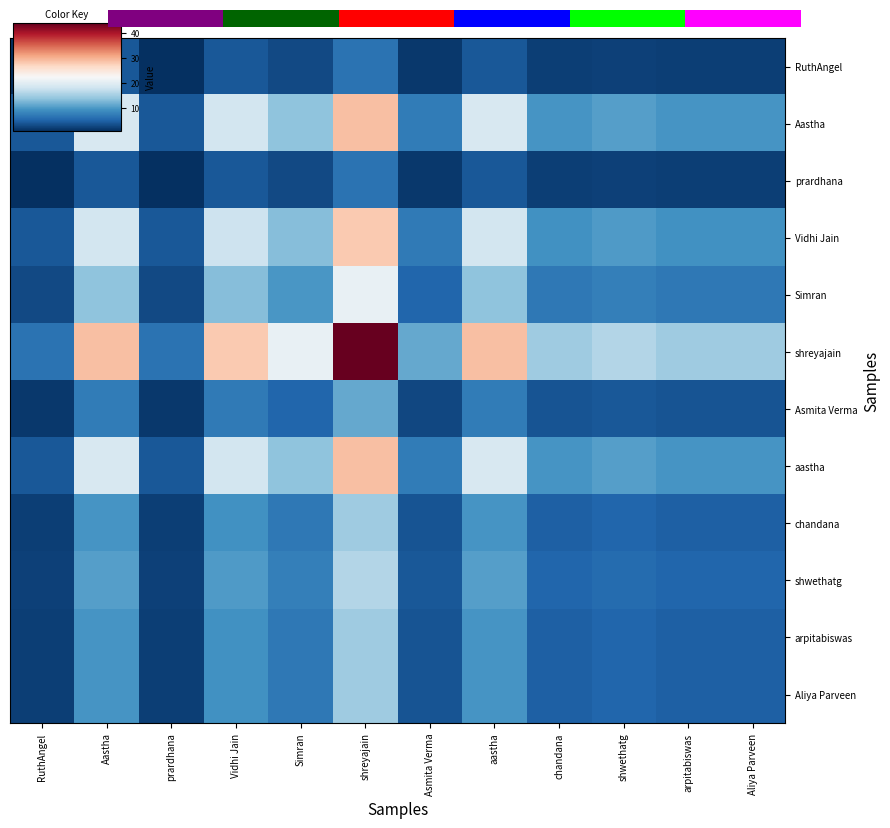

Count the number of data series in this chart.

12